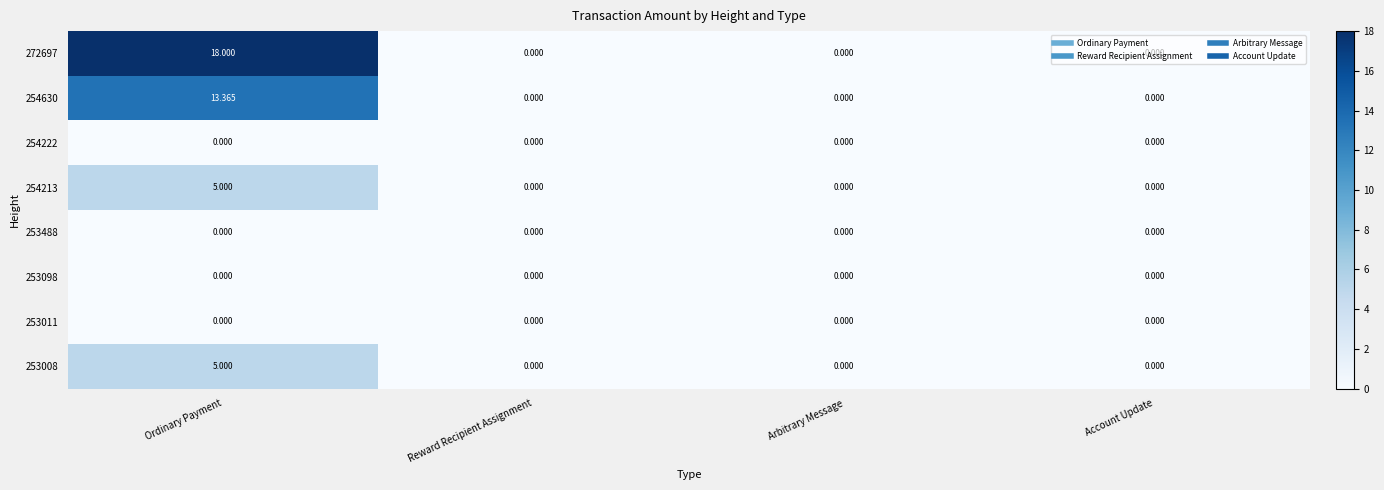

Which series has the largest range (max minus min)?

272697